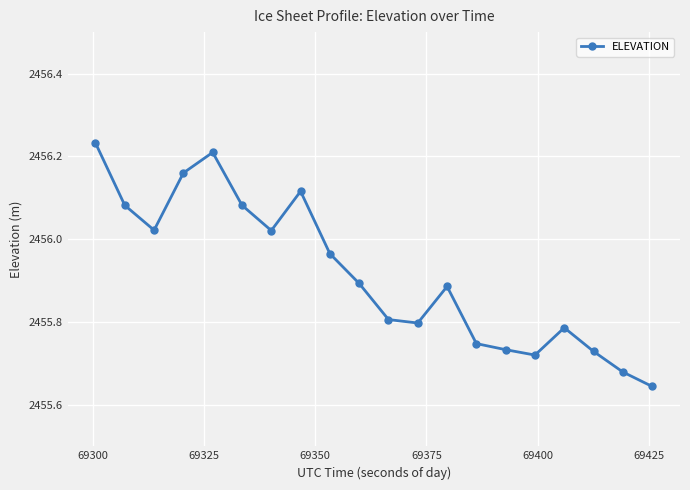

What is the sum of all values?

49118.3